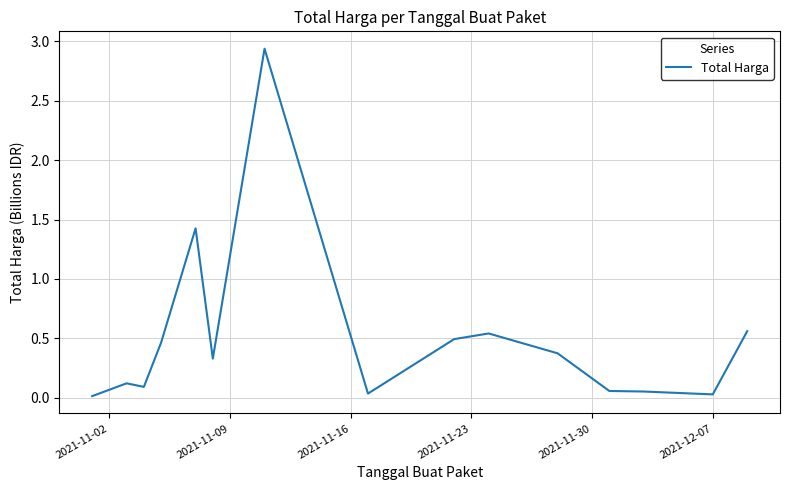

Is this an area chart (filled region under the line)?

No